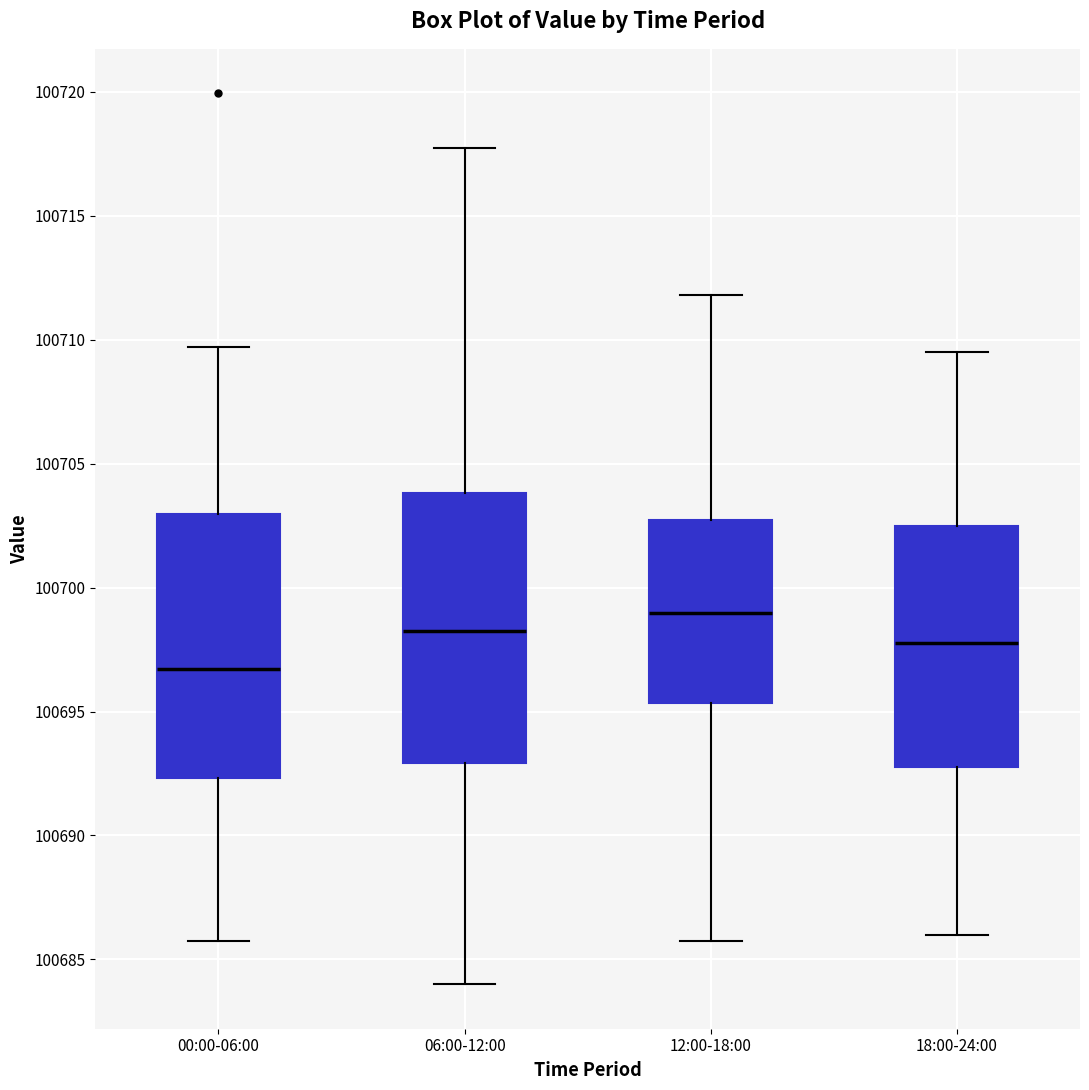

Reading left to right, transcribe this box plot: for each box, give where its median line is, the range the box spans, and where its two whiskers end, as read against the y-axis. The values are not printed on the chart, so give them approximately, as read against the axis.

00:00-06:00: median 100696.5, box 100692.5 to 100703.0, whiskers 100686.0 to 100709.5
06:00-12:00: median 100698.5, box 100693.0 to 100704.0, whiskers 100684.0 to 100718.0
12:00-18:00: median 100699.0, box 100695.5 to 100702.5, whiskers 100686.0 to 100712.0
18:00-24:00: median 100698.0, box 100693.0 to 100702.5, whiskers 100686.0 to 100709.5